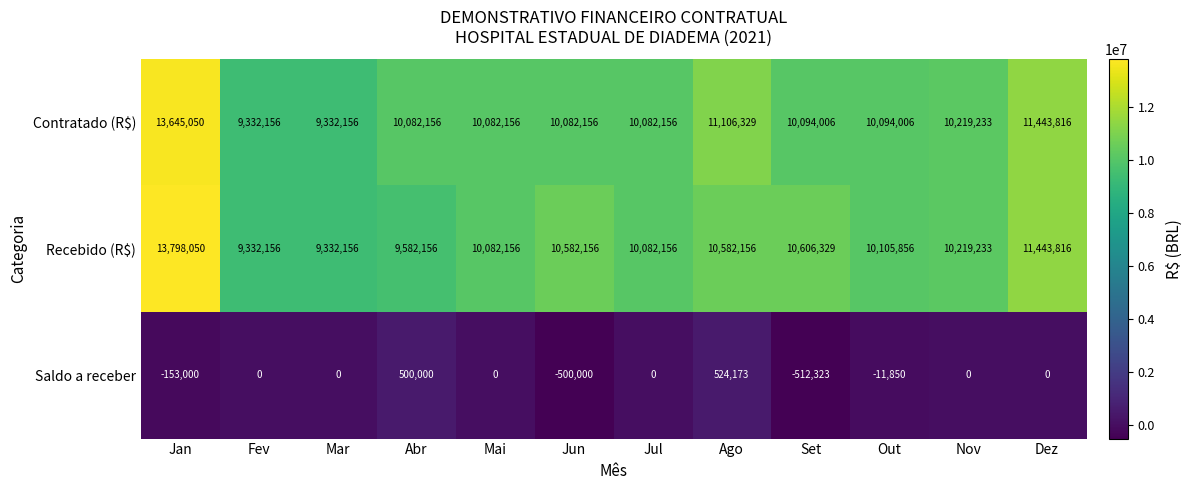

At which label is Recebido (R$) closest to 11565103?

Dez